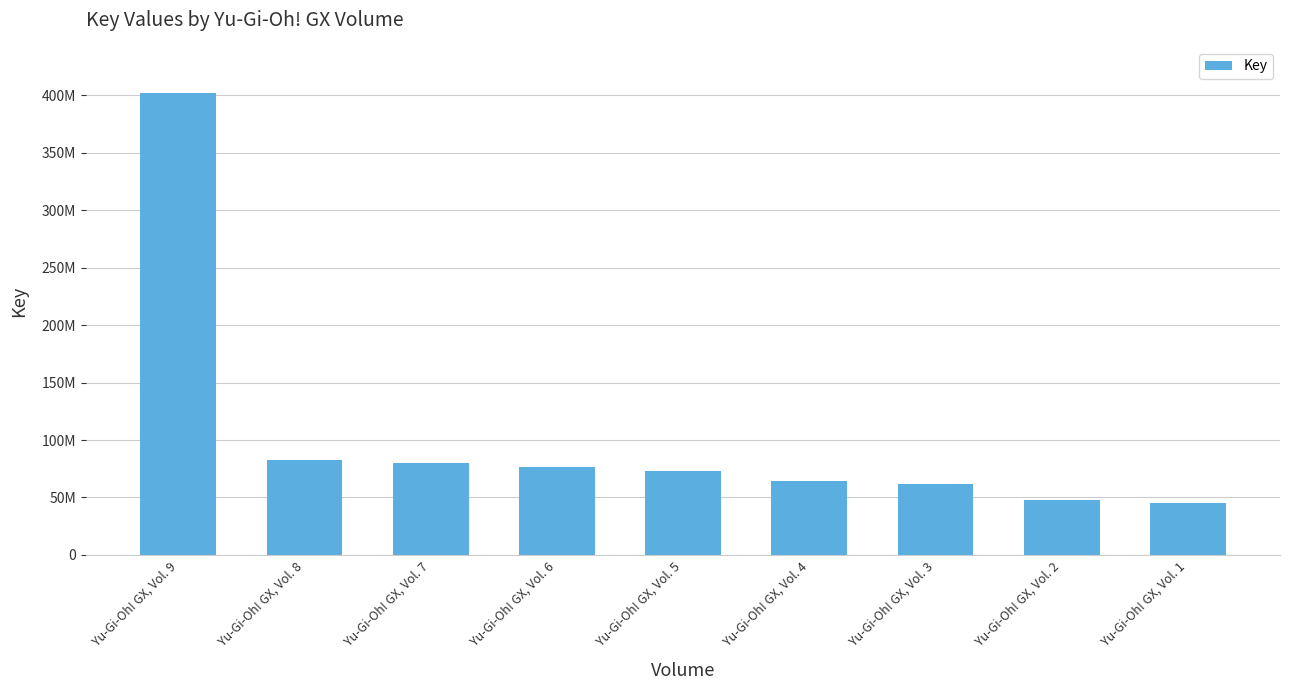

What is the difference between the maximum and minimum values?

357061841